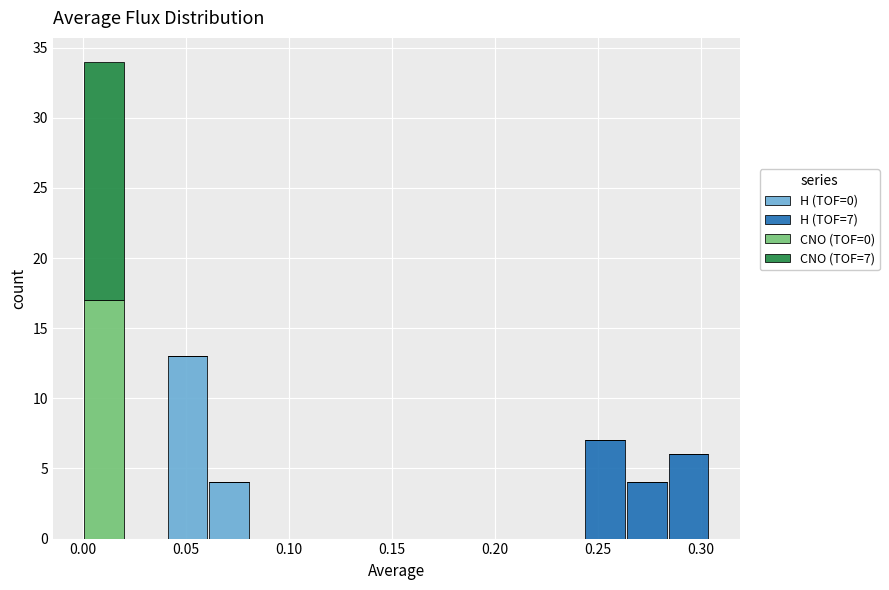

Which range on the x-axis has the tallest stacked bar (by total height)?

0.000 to 0.020